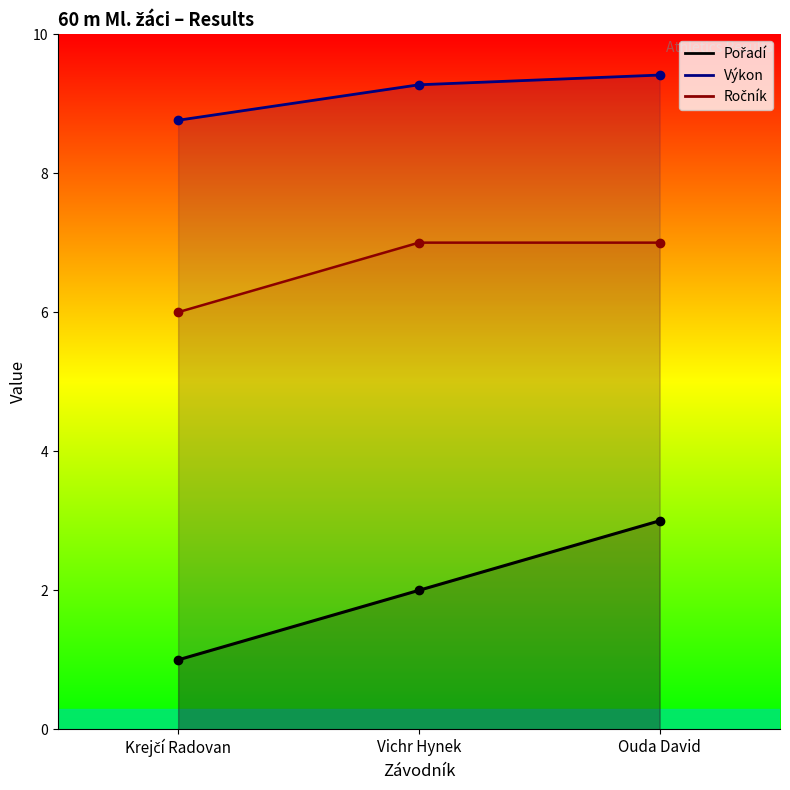

What is the label of the 2nd point from the right?

Vichr Hynek